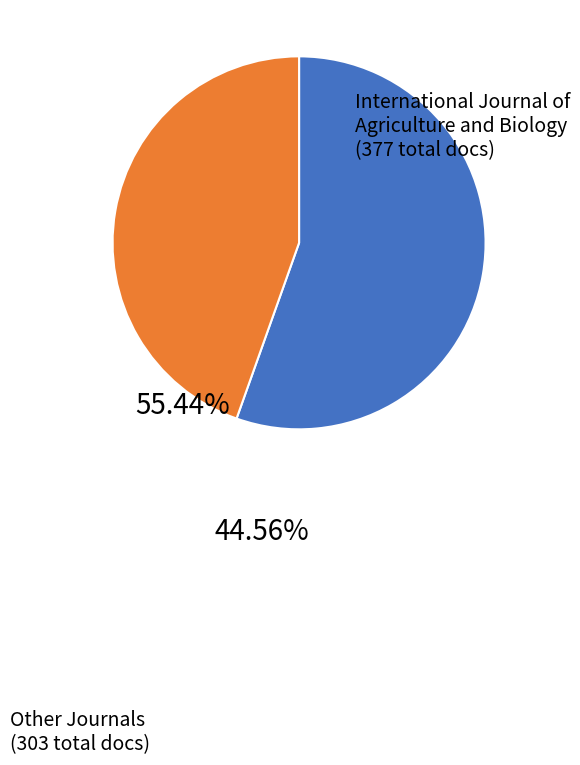

Is there any slice that represents more than half of the pie?

Yes